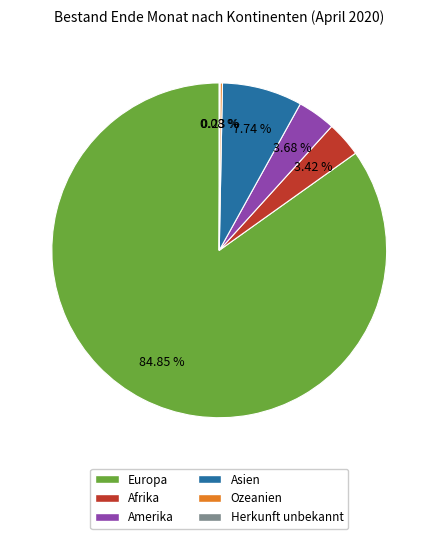

What is the largest slice in the pie chart?

Europa